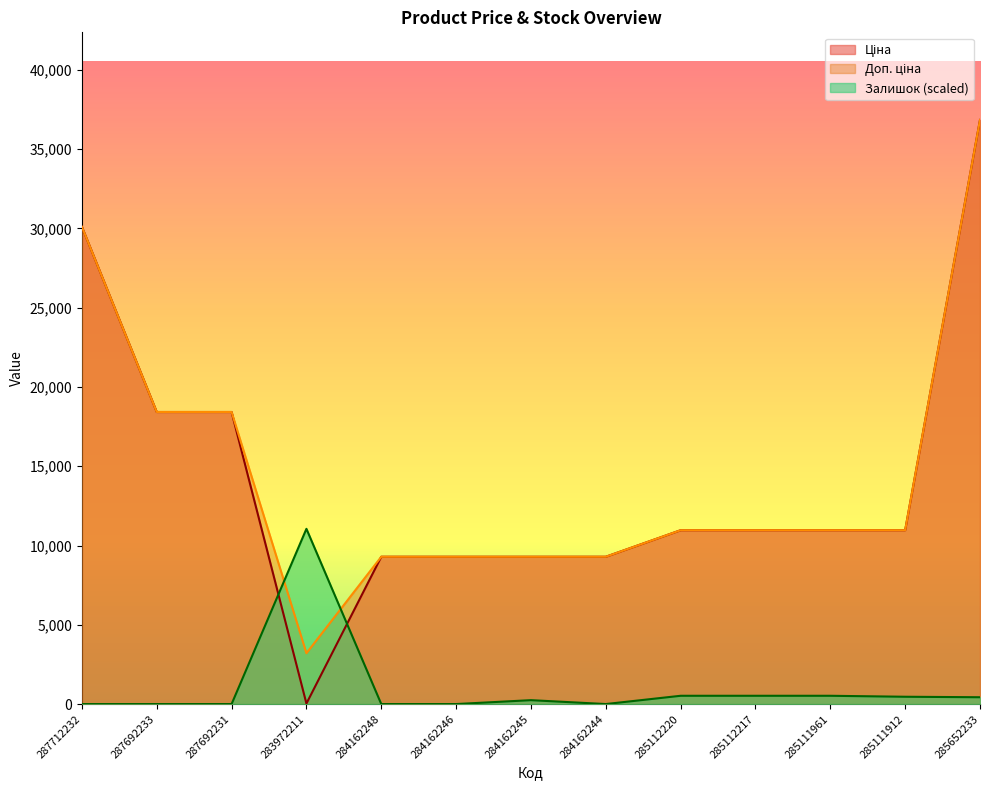

Rank the series at 284162245 from lowest to highest value.

Залишок, Ціна, Доп. ціна